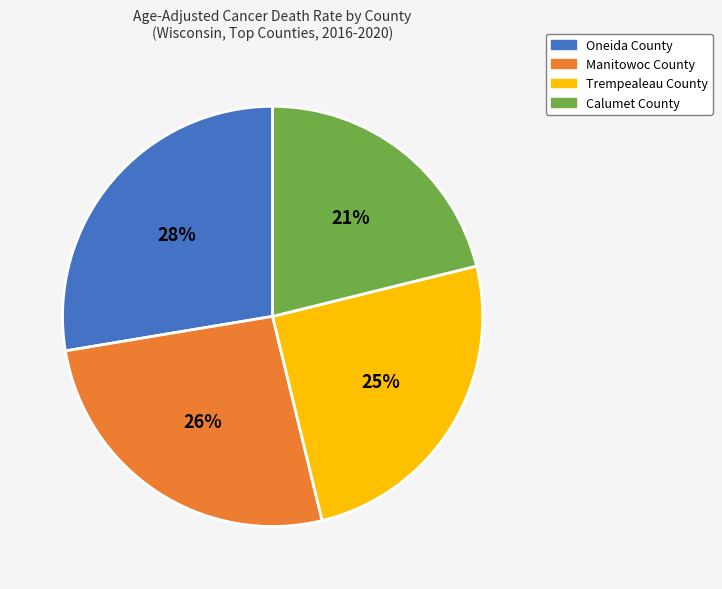

Count the number of slices in the pie.

4